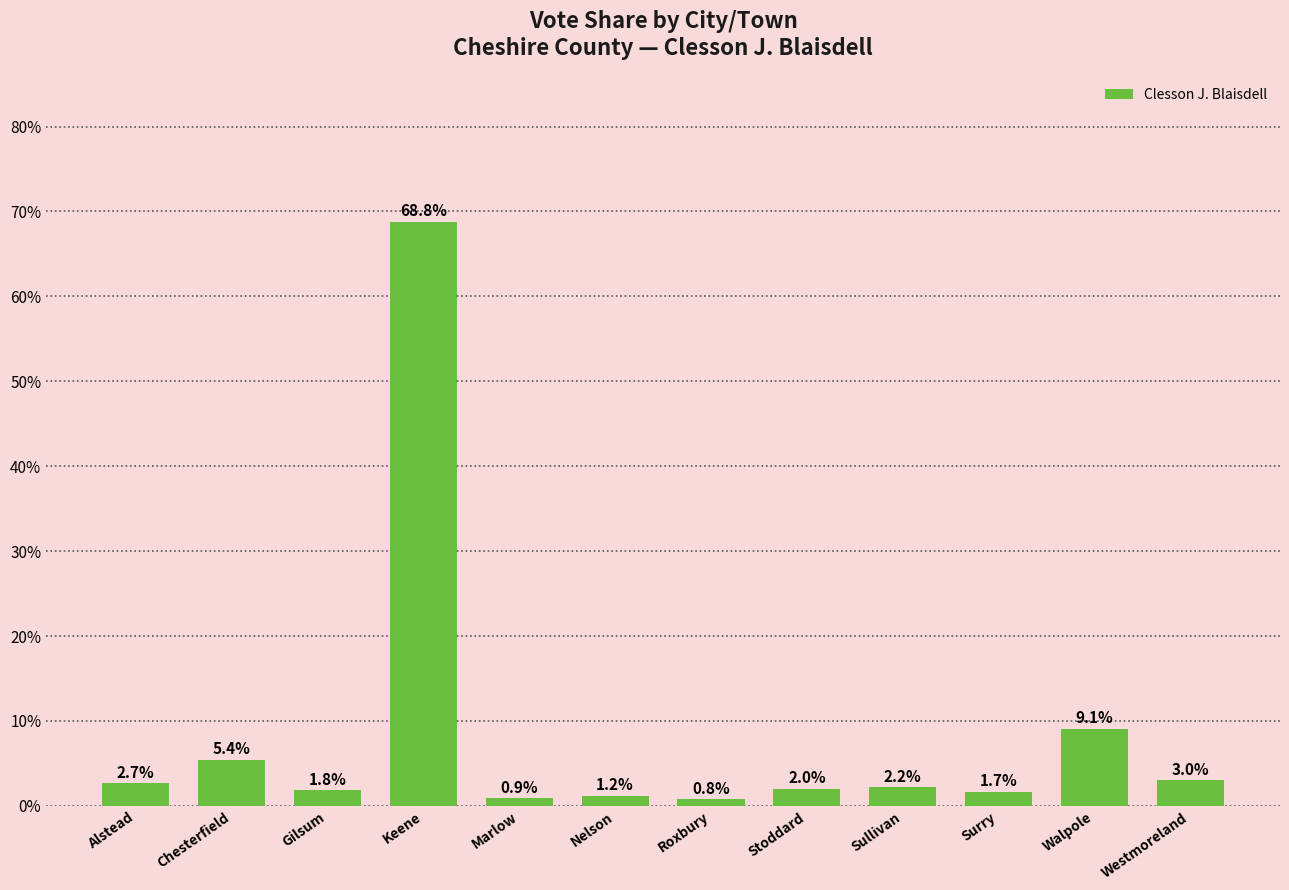

Does the chart contain any negative values?

No